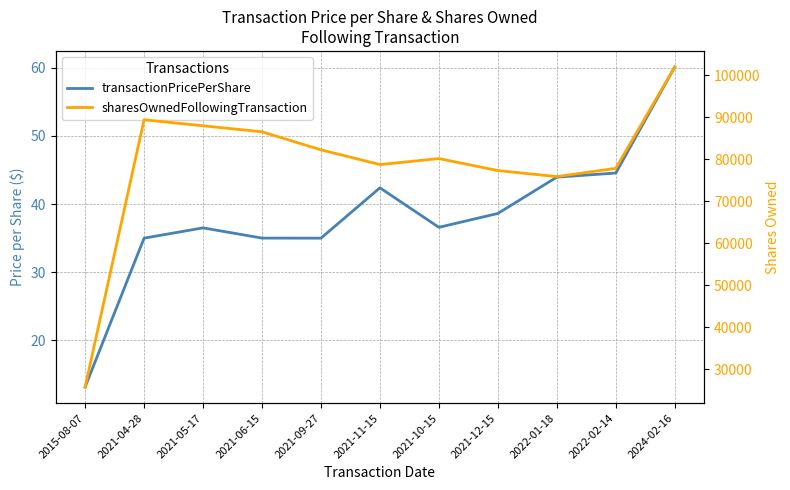

Which series has the largest total across all categories?

sharesOwnedFollowingTransaction